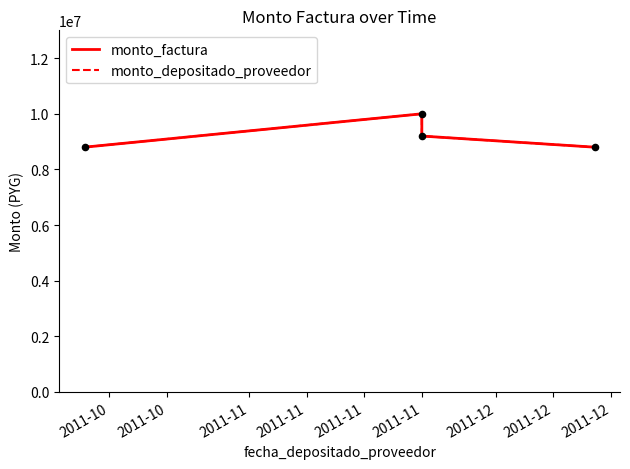

What are all the series names shown in the legend?

monto_factura, monto_depositado_proveedor